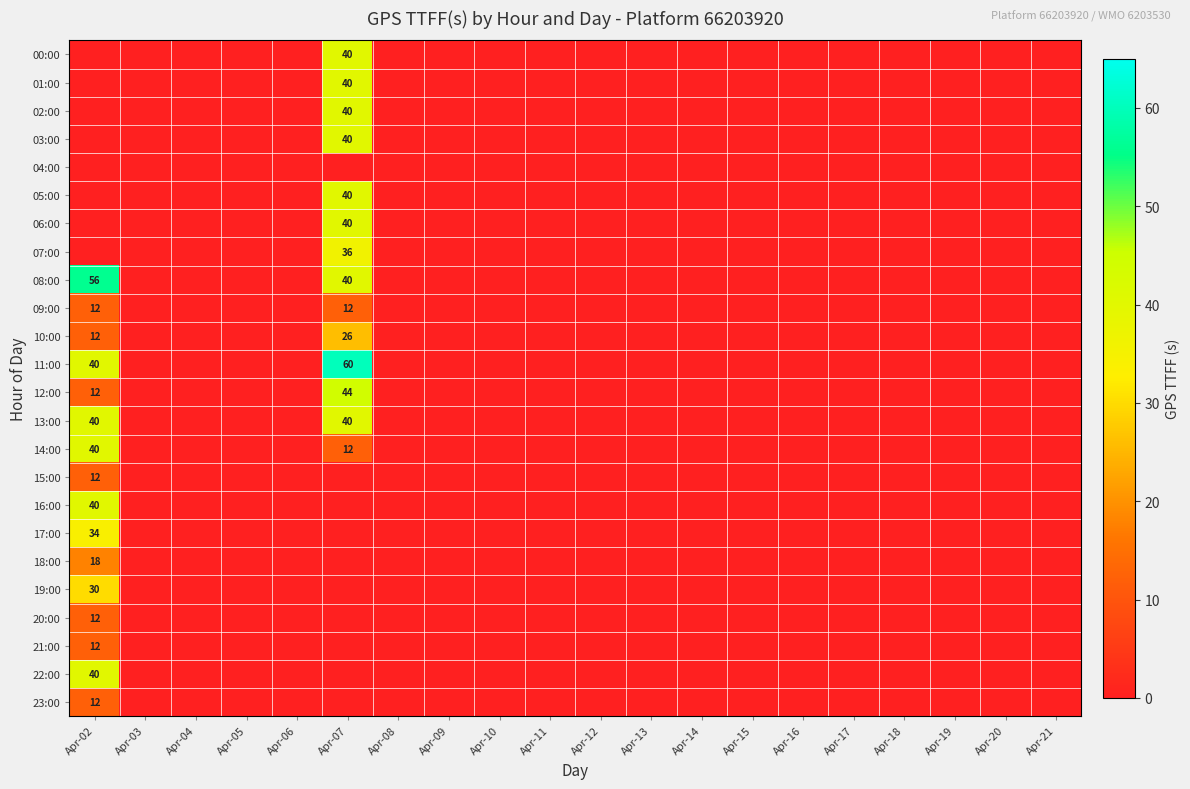

The 14:00 series shows 18 at Apr-07. True or false?

False